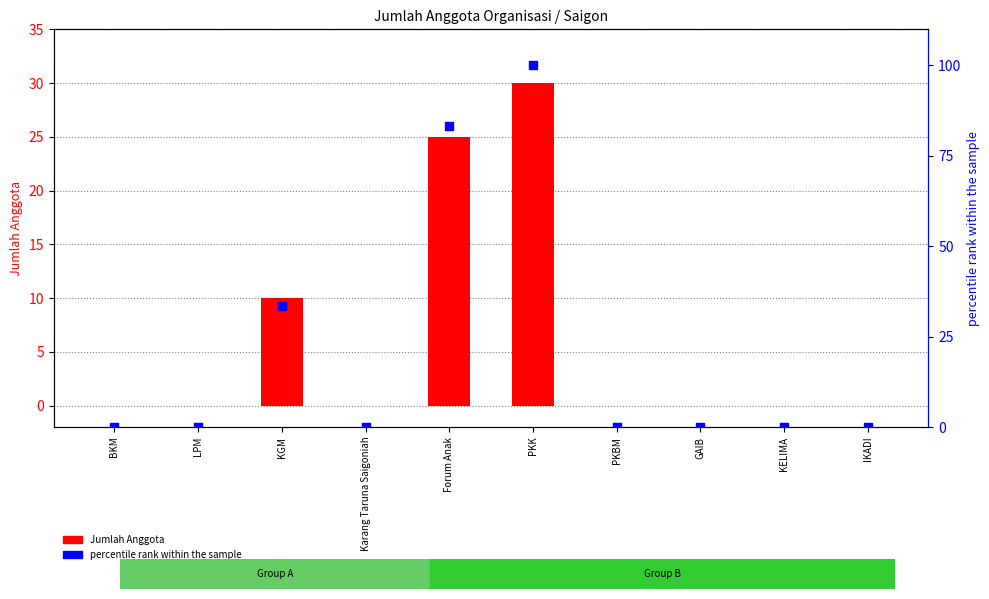

Which series contains the highest Y value?

percentile rank within the sample